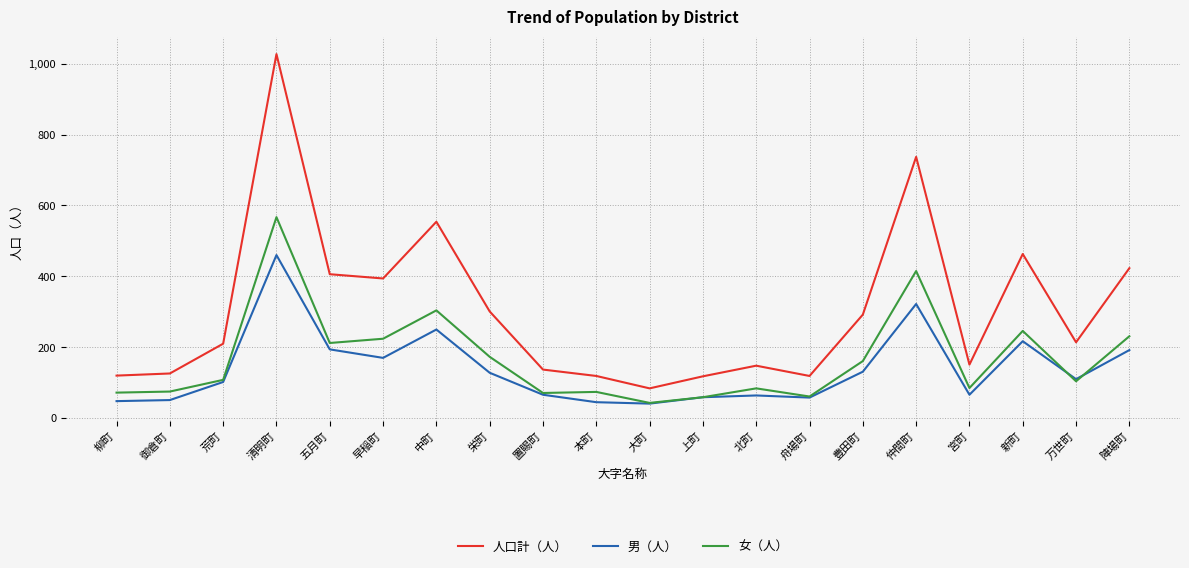

Where does the 男（人） series first go above 110?

清明町